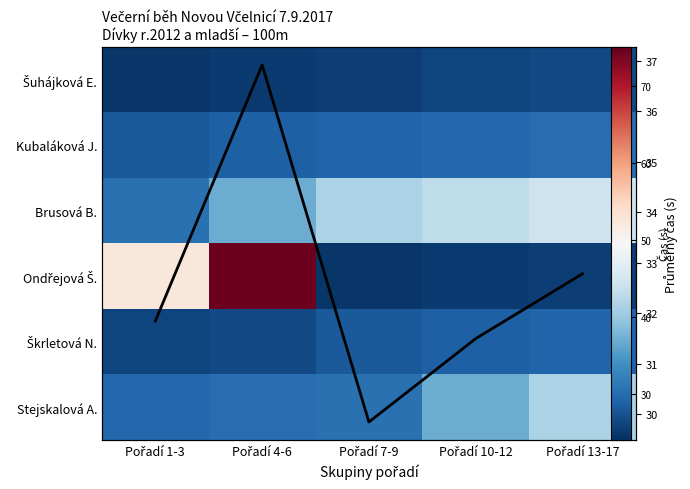

How many series are shown in this chart?

7